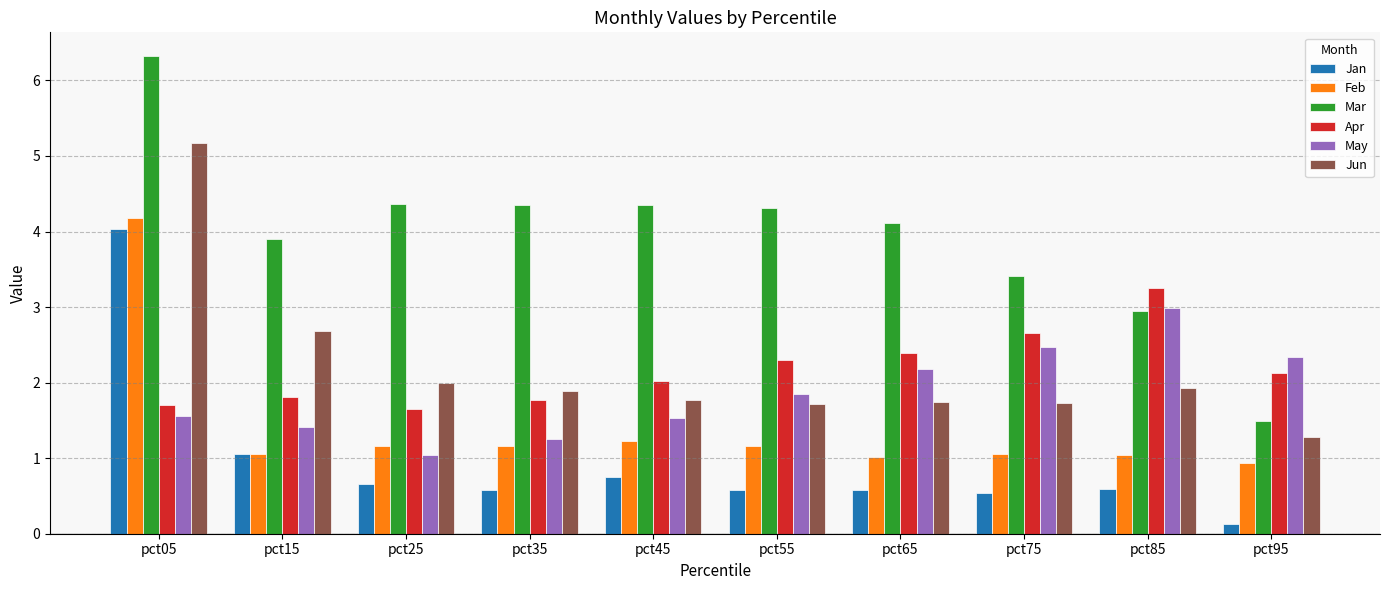

Read the Jan value at pct75.

0.5